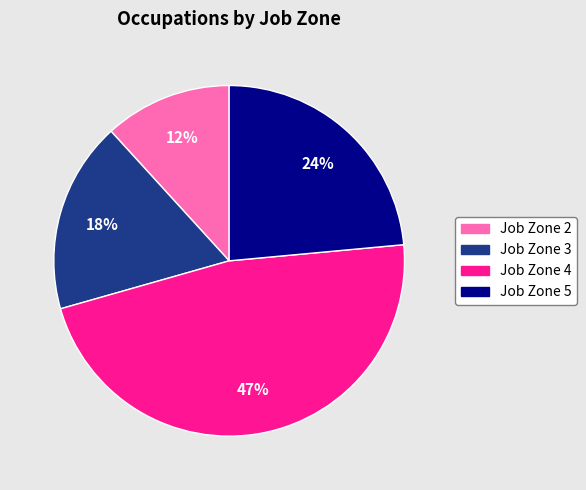

How many slices are in this pie chart?

4